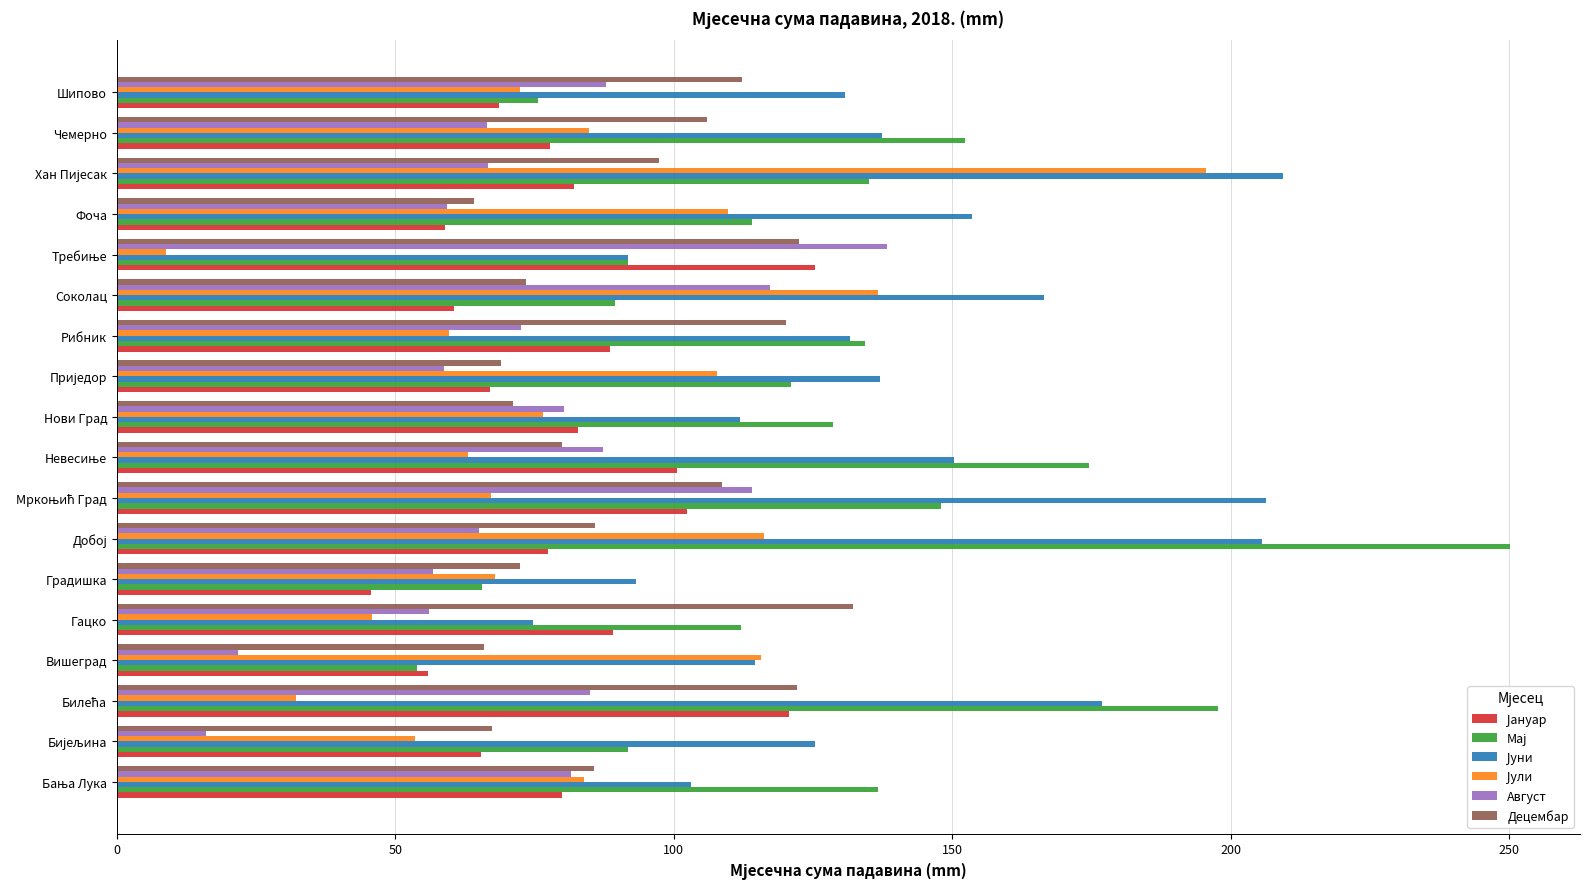

What is the difference between the highest and lowest values at Чемерно?

85.8